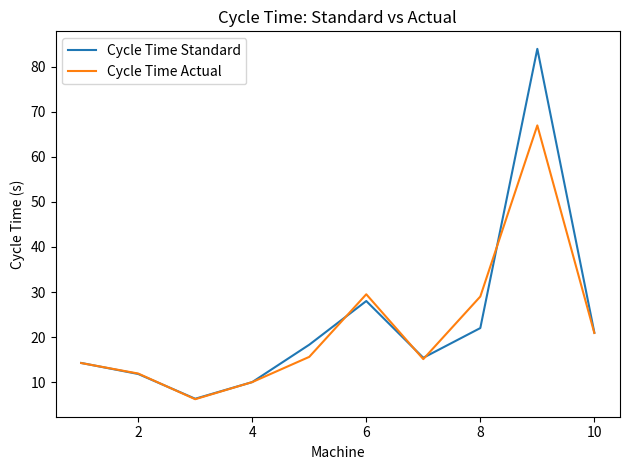

Rank the series by their maximum value, from highest to lowest.

Cycle Time Standard, Cycle Time Actual